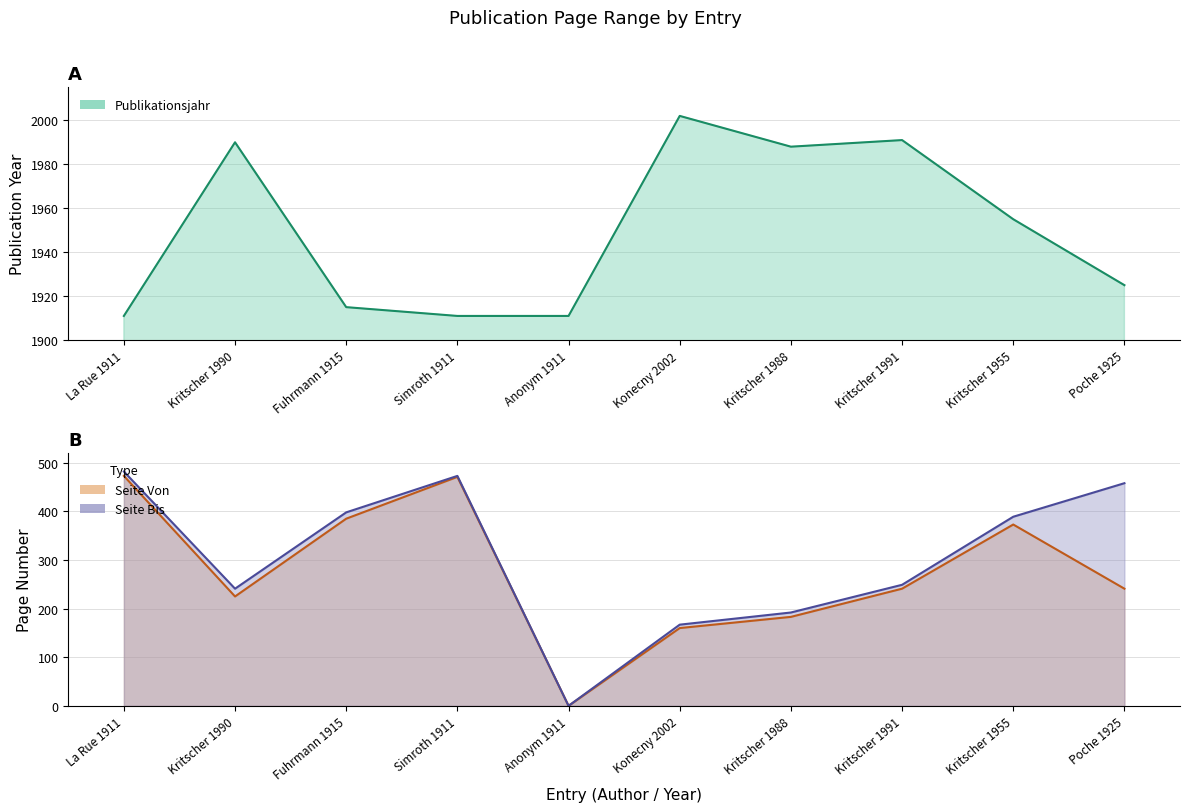

Where is the first local minimum for Seite Von?

Kritscher 1990